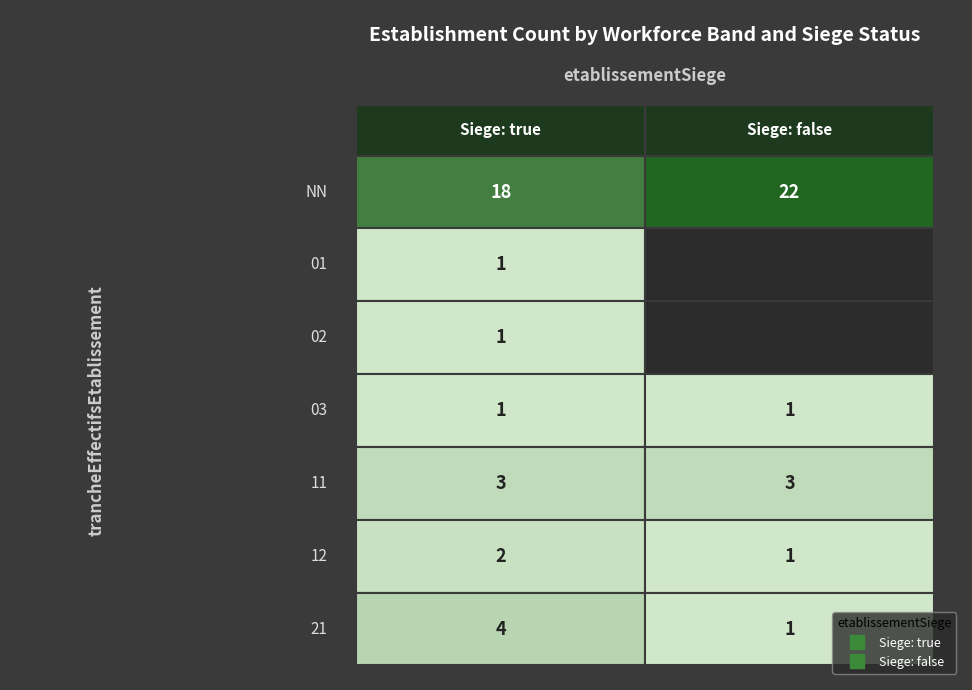

Rank the categories by false value from lowest to highest.

01, 02, 03, 12, 21, 11, NN